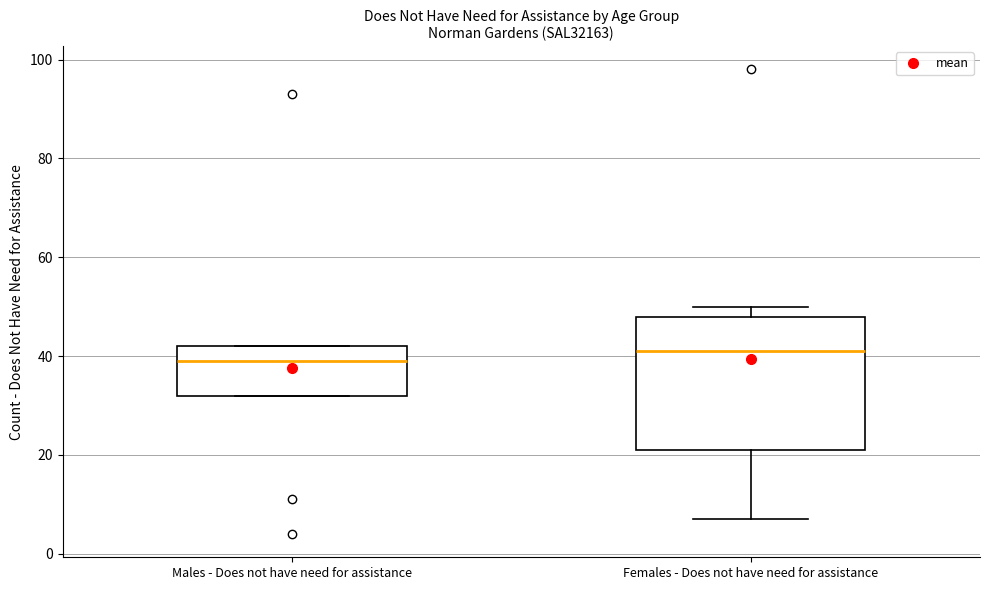

Reading left to right, transcribe this box plot: for each box, give where its median line is, the range the box spans, and where its two whiskers end, as read against the y-axis. The values are not printed on the chart, so give them approximately, as read against the axis.

Males - Does not have need for assistance: median 40, box 32 to 42, whiskers 32 to 42
Females - Does not have need for assistance: median 42, box 22 to 48, whiskers 8 to 50